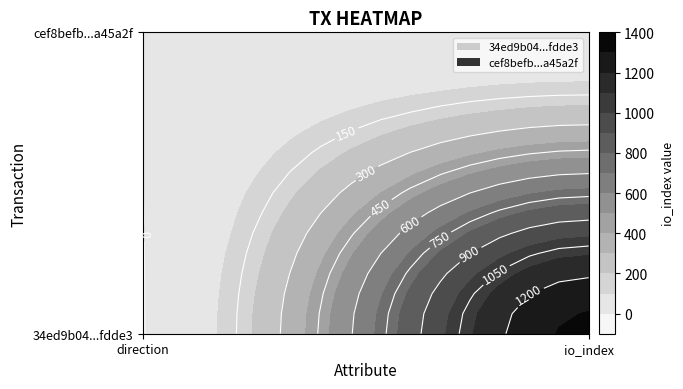

Which has a higher value, 1 or -1?

1